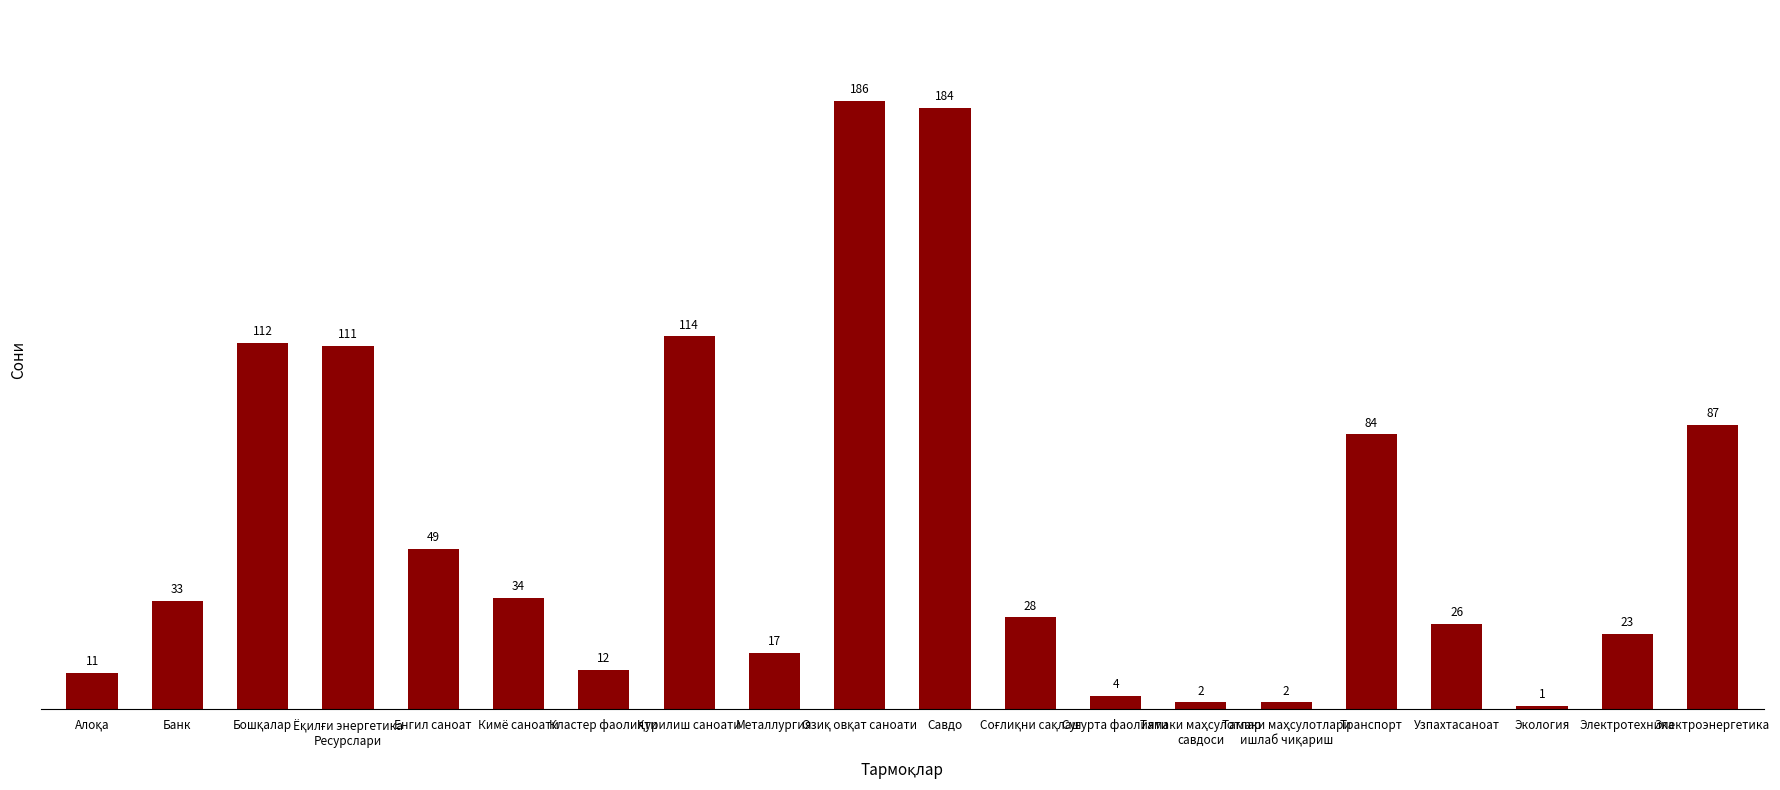

Reading right to left, transcribe all the data shown in this chart.

87	23	1	26	84	2	2	4	28	184	186	17	114	12	34	49	111	112	33	11